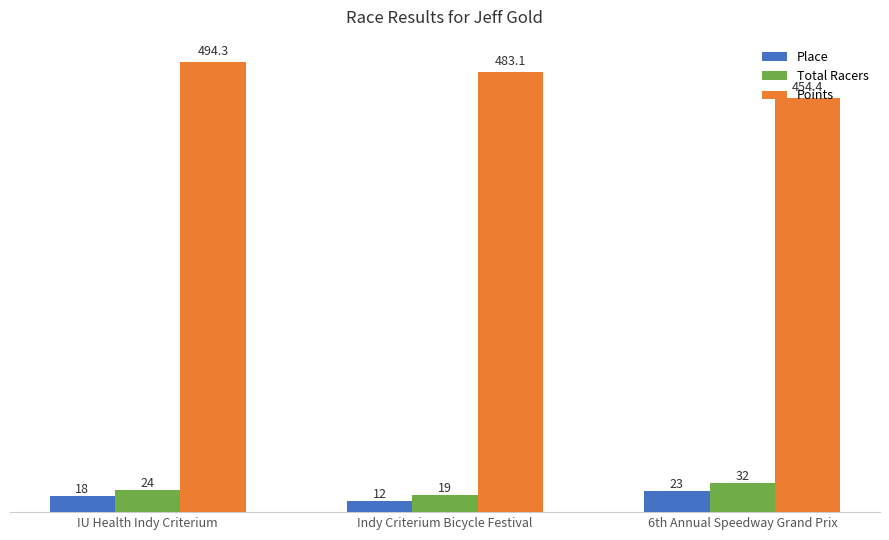

Reading left to right, what are all the values shown in this chart?

Place: 18.0	12.0	23.0
Total Racers: 24.0	19.0	32.0
Points: 494.3	483.1	454.4